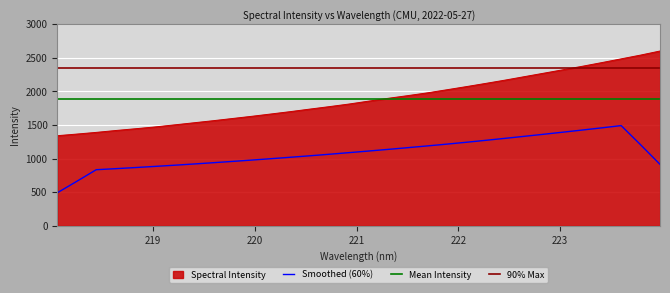

What is the ratio of the value at 222.0721 to the value at 219.9712?

1.3